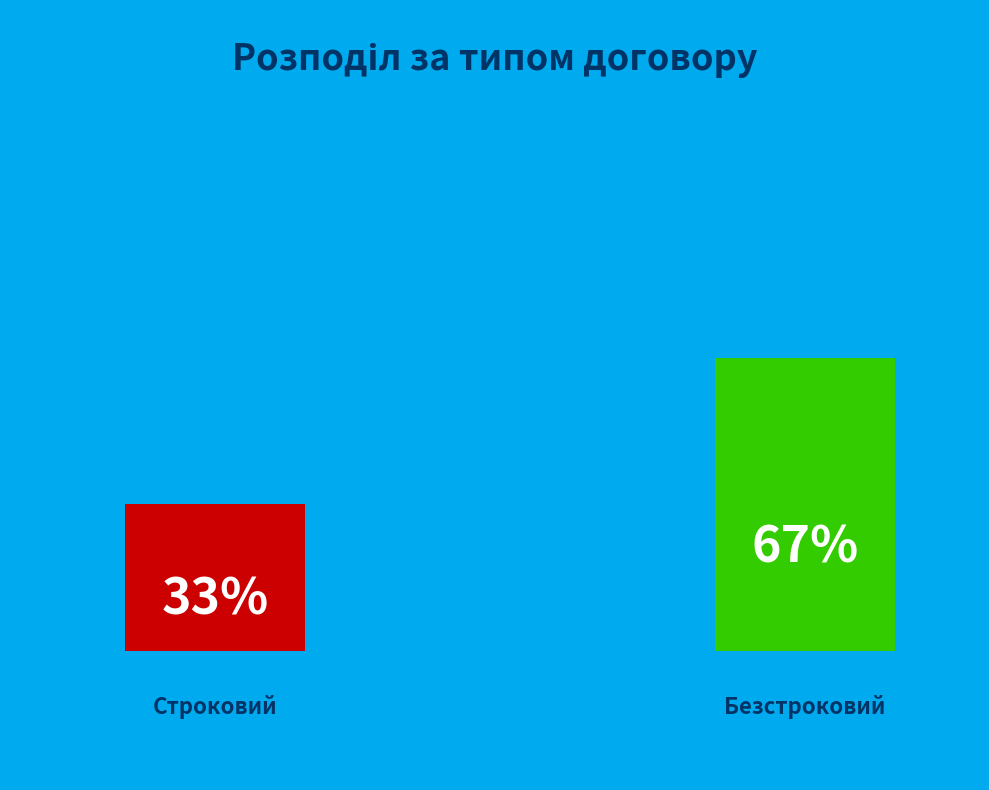

What is the ratio of the value at Строковий to the value at Безстроковий?

0.5